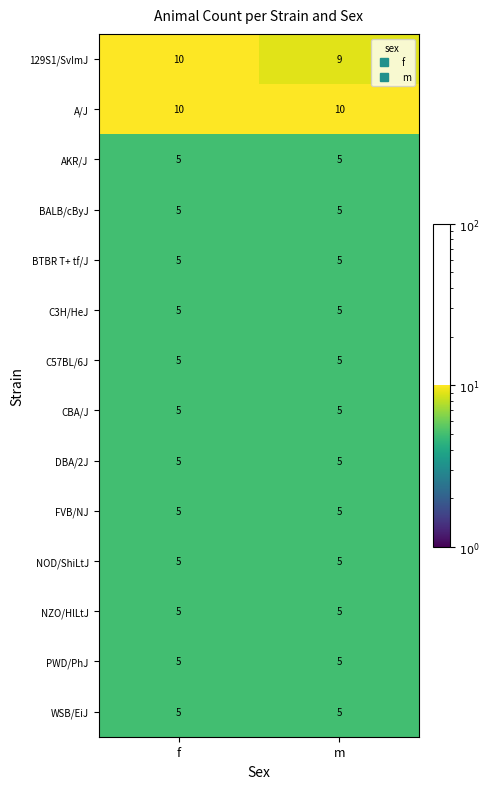

What is the sum of all WSB/EiJ values?

10